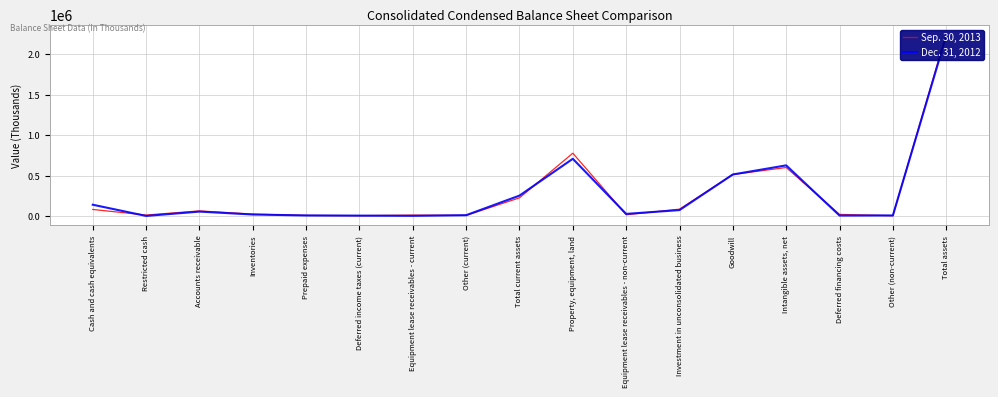

What is the spread (max minus min) of values at Total assets?

25480